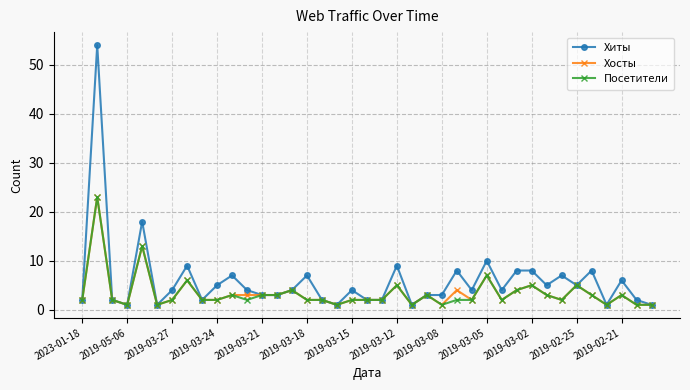

Which series has the largest total across all categories?

Хиты